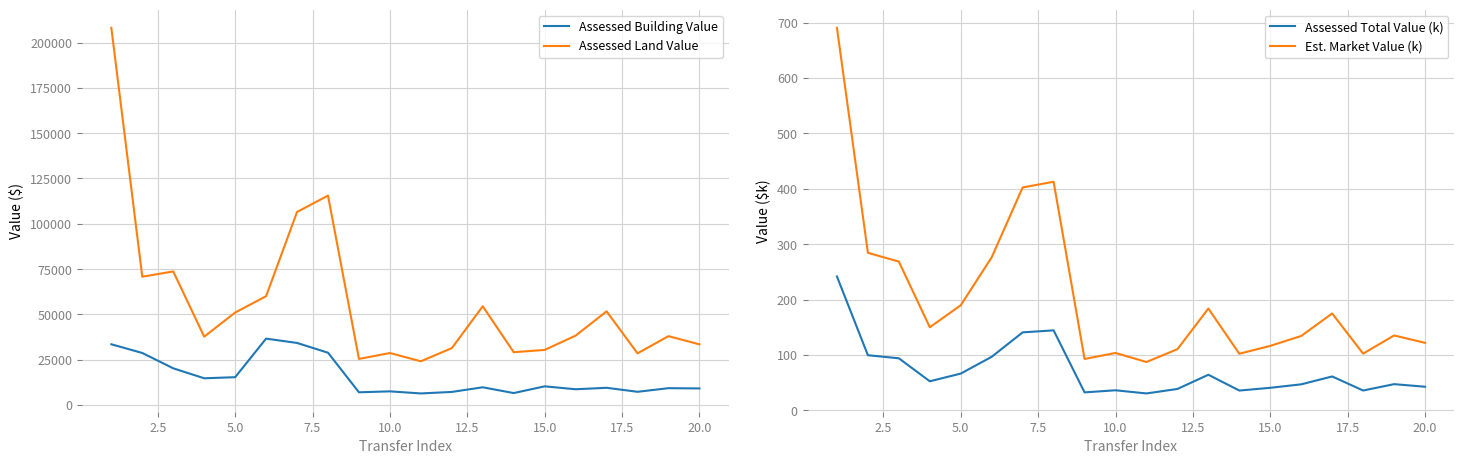

Which series has the widest spread of values?

Assessed Land Value